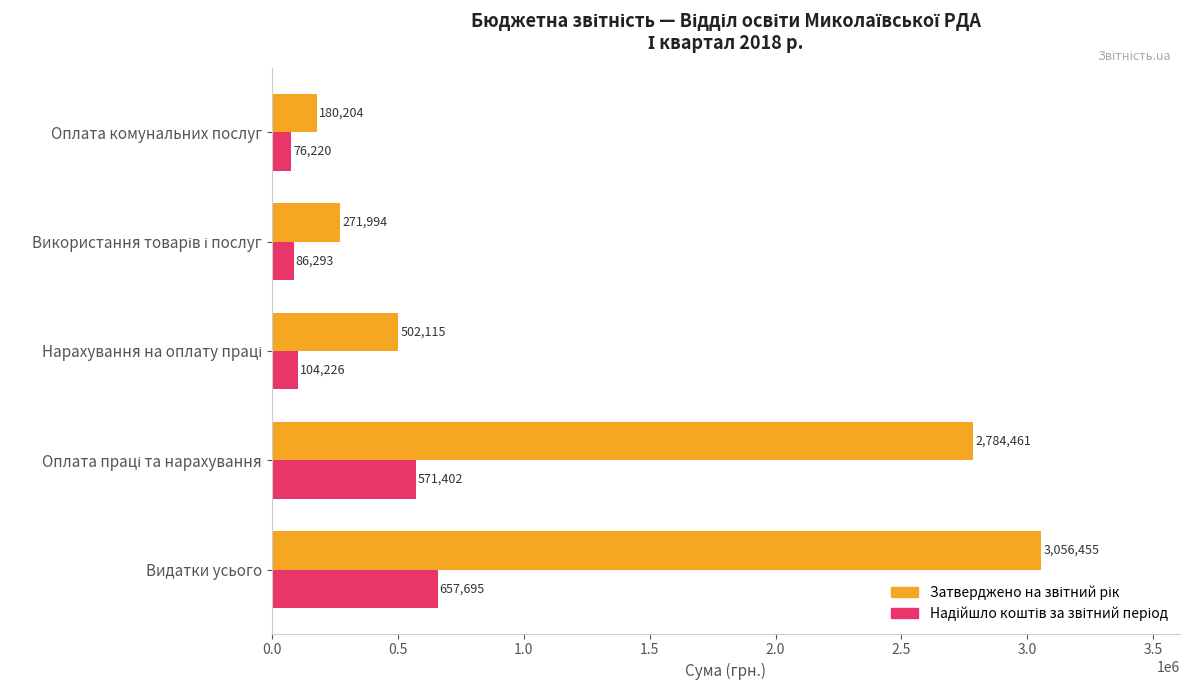

What is the greatest value displayed?

3056455.0